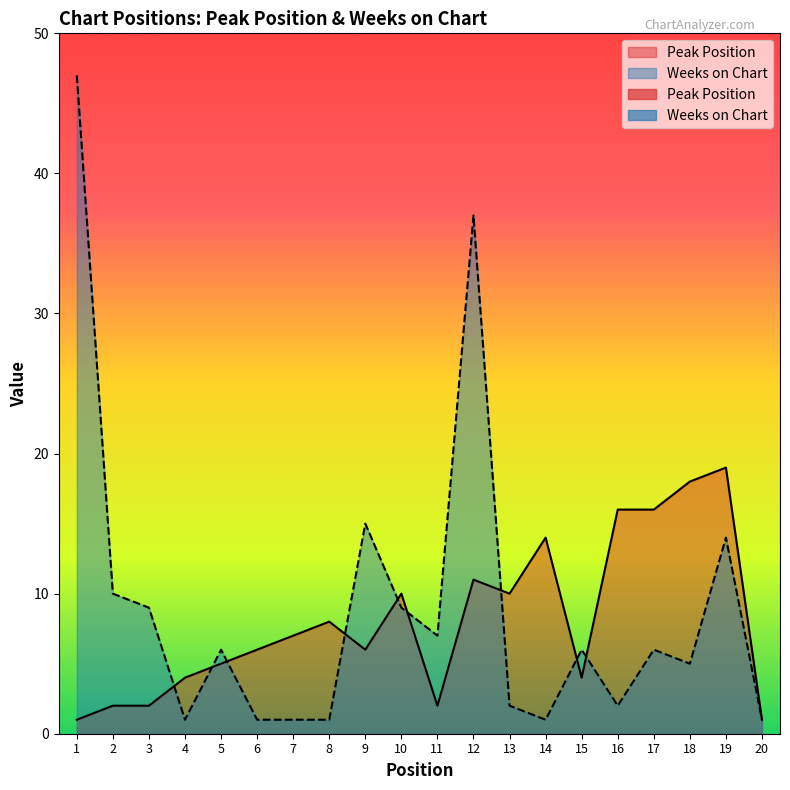

Reading right to left, what are all the values shown in this chart?

Peak Position: 1	19	18	16	16	4	14	10	11	2	10	6	8	7	6	5	4	2	2	1
Weeks on Chart: 1	14	5	6	2	6	1	2	37	7	9	15	1	1	1	6	1	9	10	47